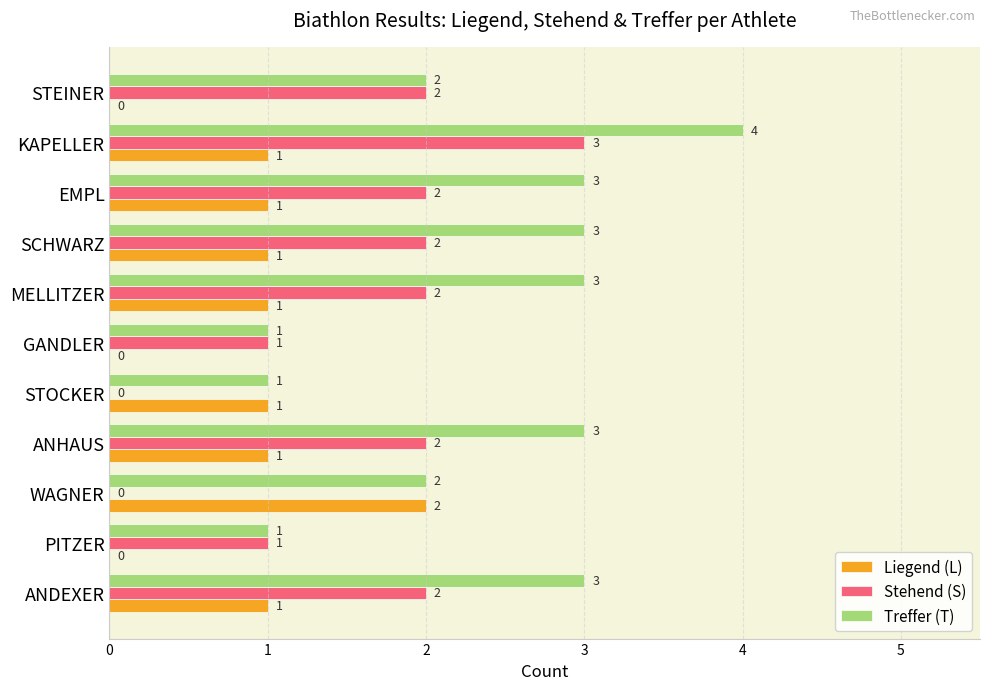

What is the total value across all series at ANDEXER?

6